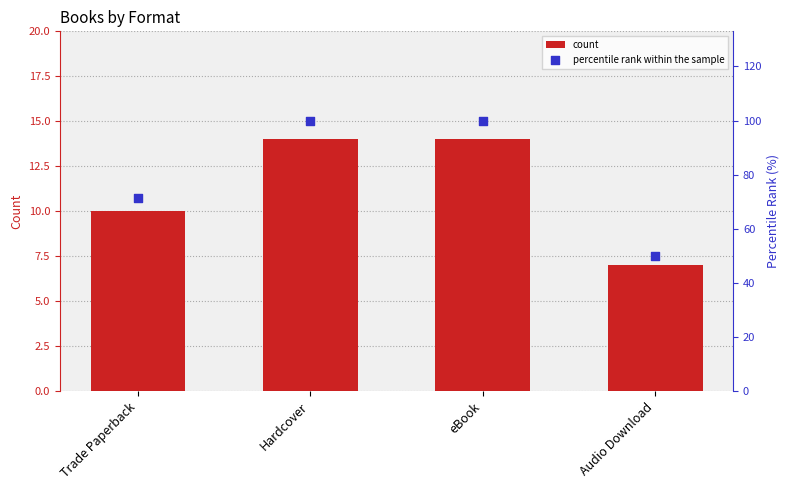

At which category is the sum across all series the highest?

Hardcover